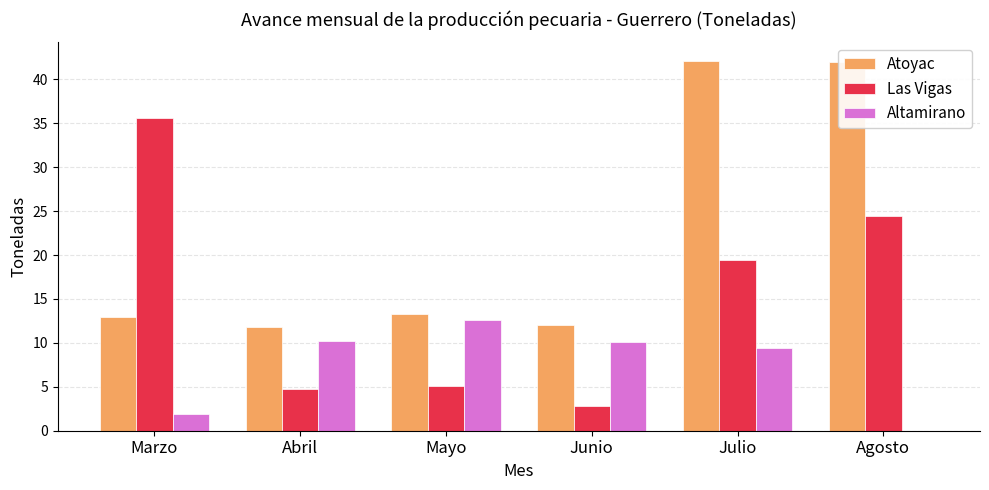

Which series has the largest total across all categories?

Atoyac